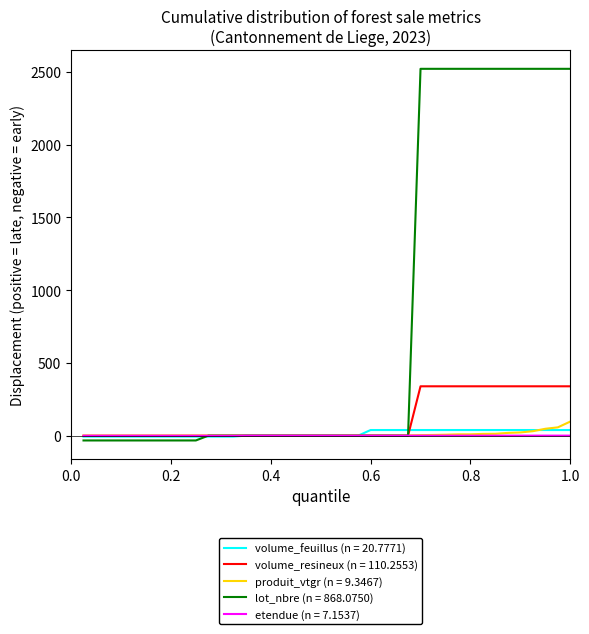

What is the highest value of the lot_nbre (n = 868.0750) series?

2521.0